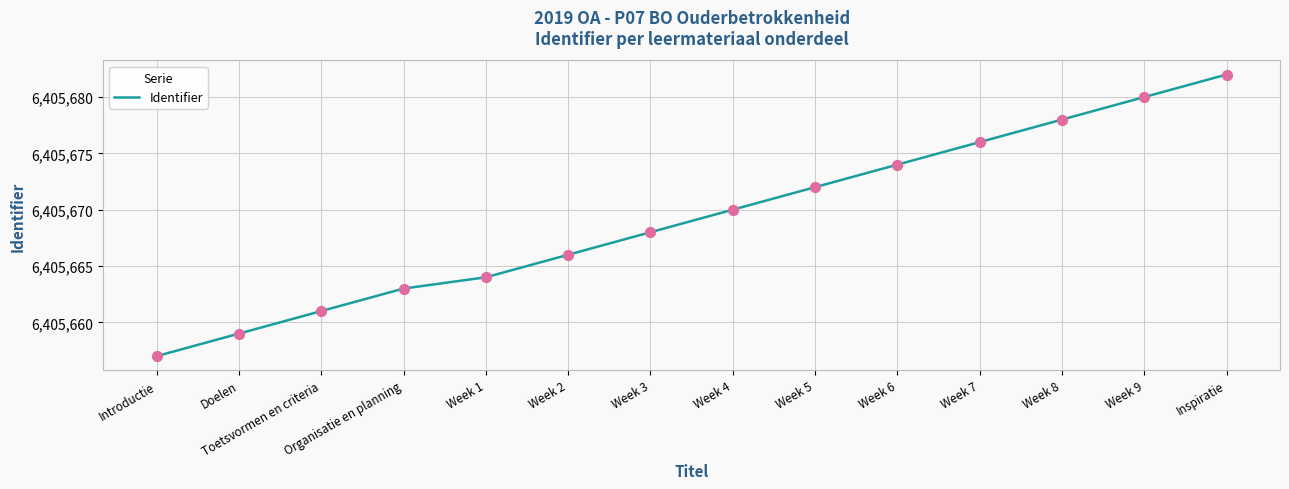

Which has a higher value, Toetsvormen en criteria or Week 8?

Week 8